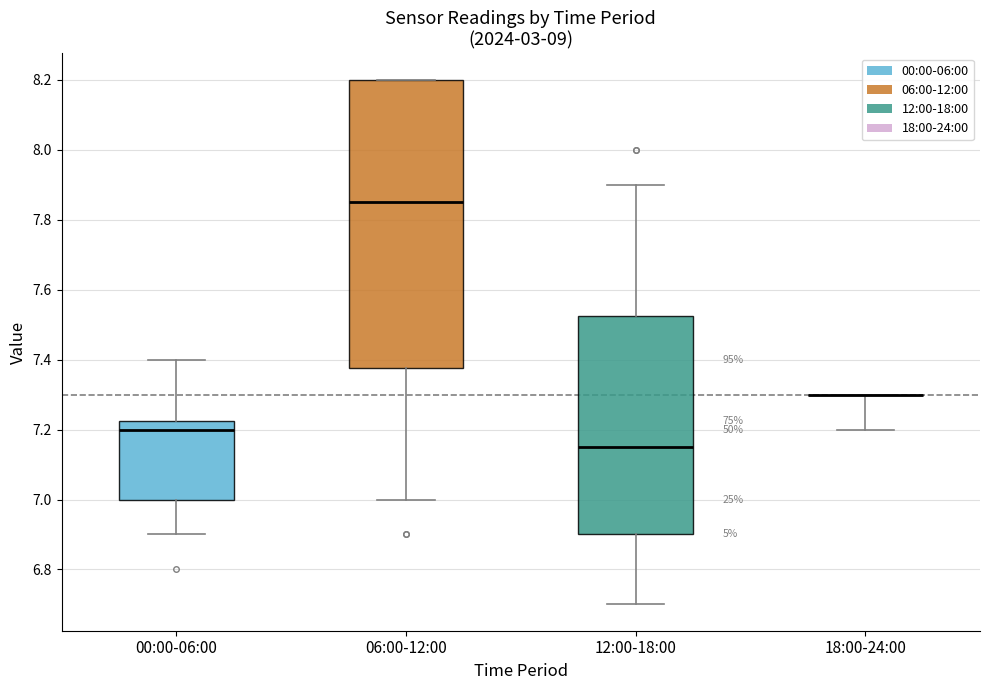

Which box is the tallest, from its lower edge to its upper edge?

06:00-12:00